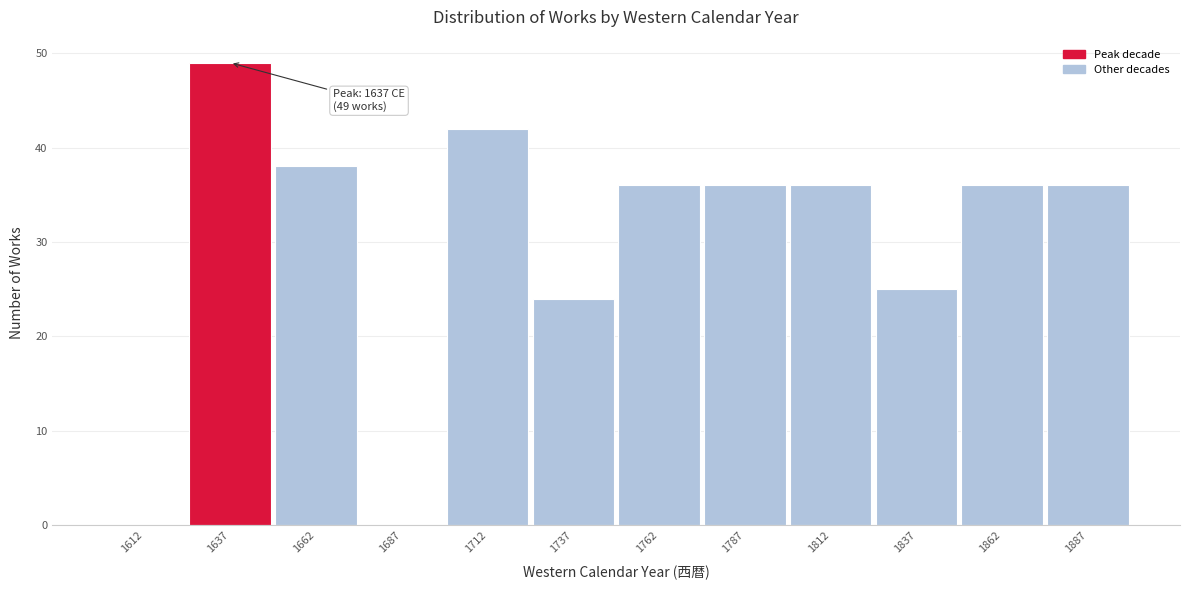

Which range on the x-axis has the tallest bar?

1625 to 1650